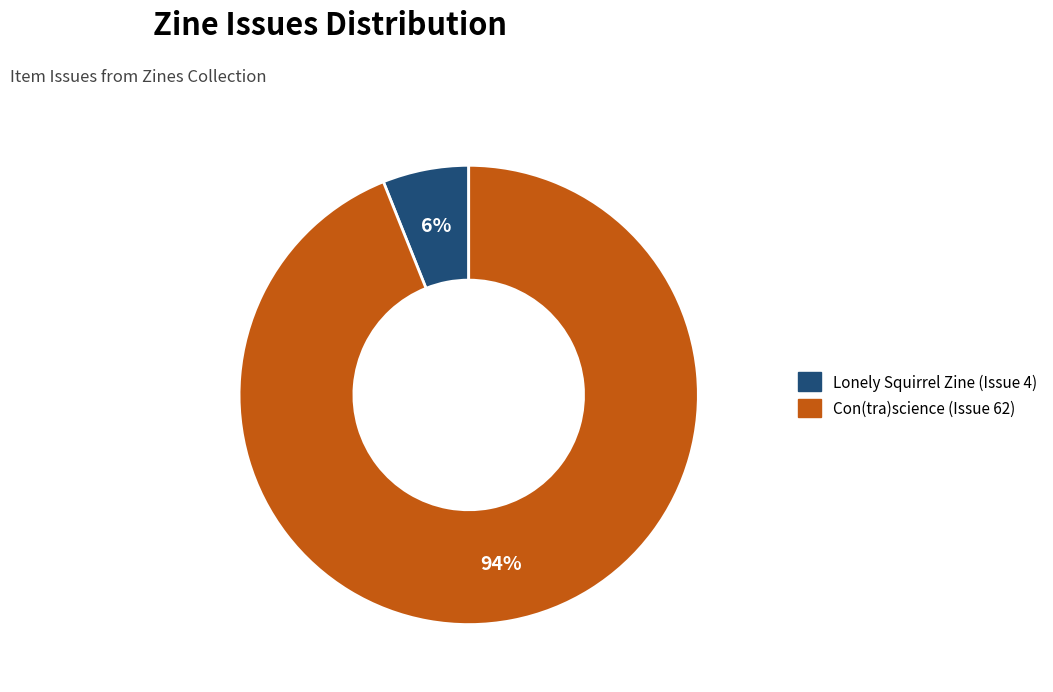

How many segments does this pie chart have?

2